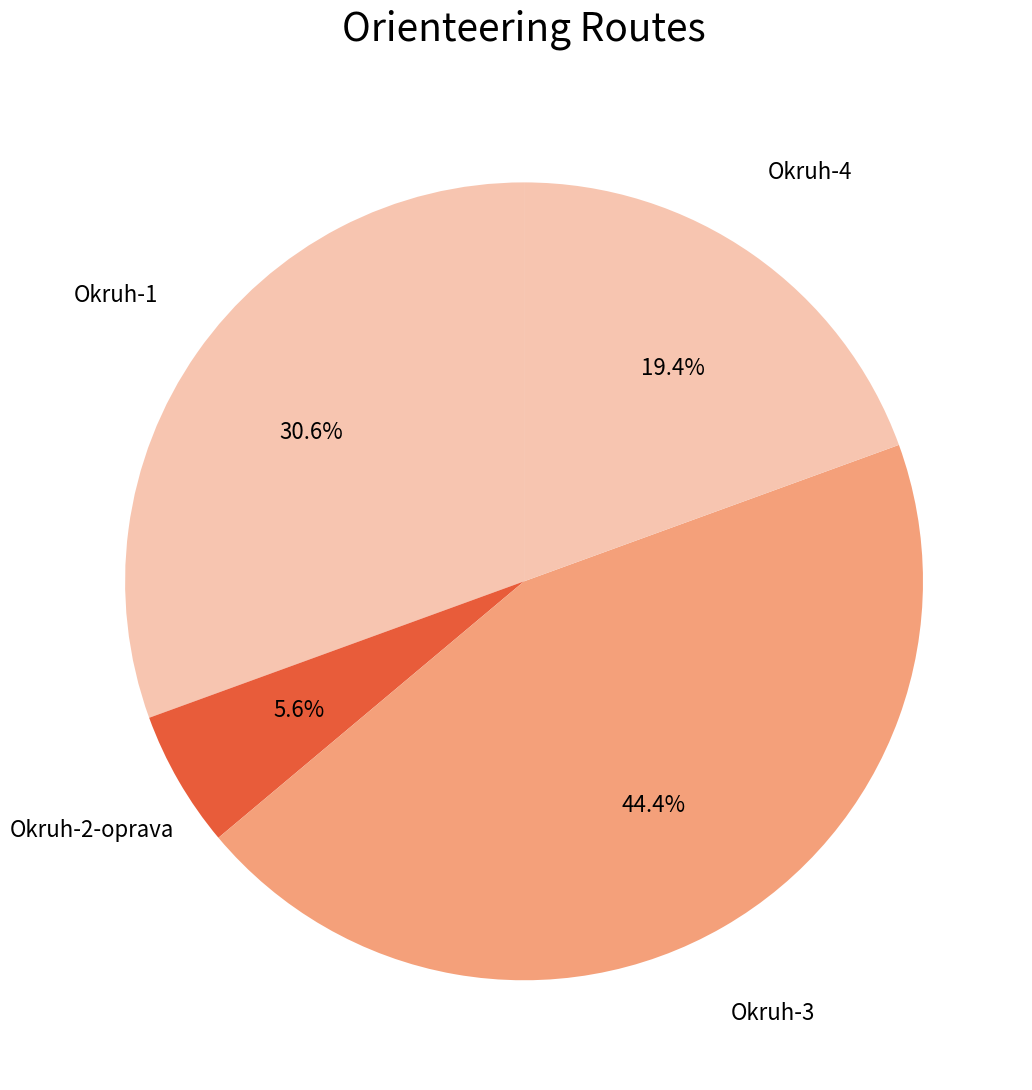

Rank the categories by value from lowest to highest.

Okruh-2-oprava, Okruh-4, Okruh-1, Okruh-3